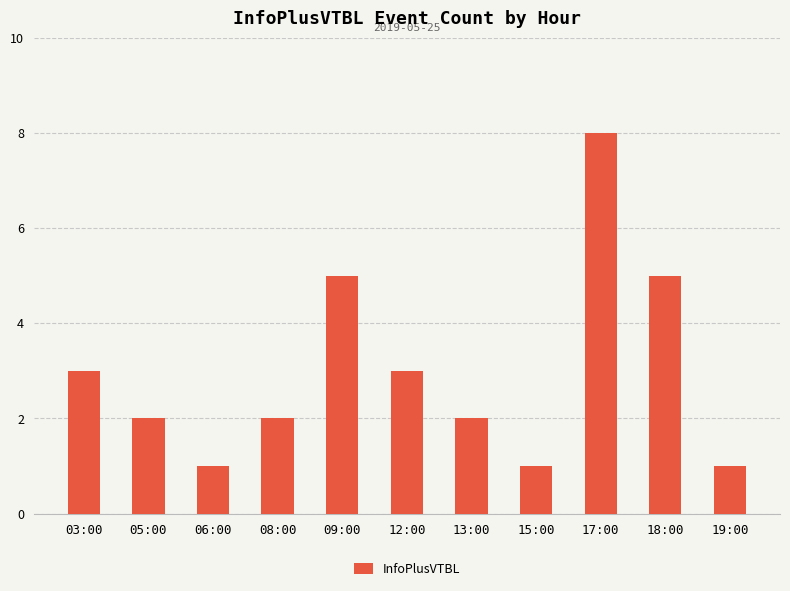

What is the change in value from 09:00 to 12:00?

-2